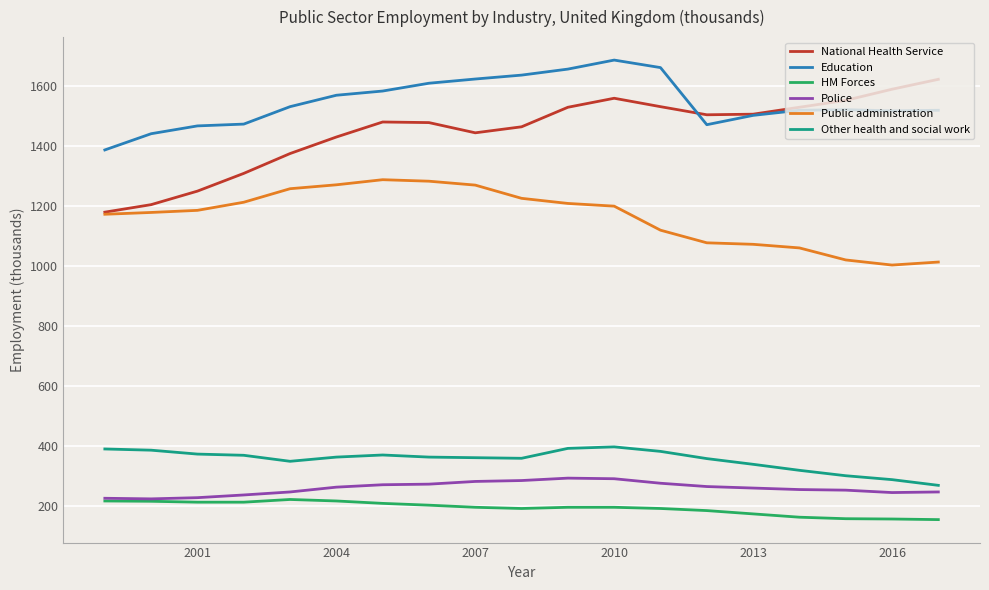

Which series has the largest range (max minus min)?

National Health Service